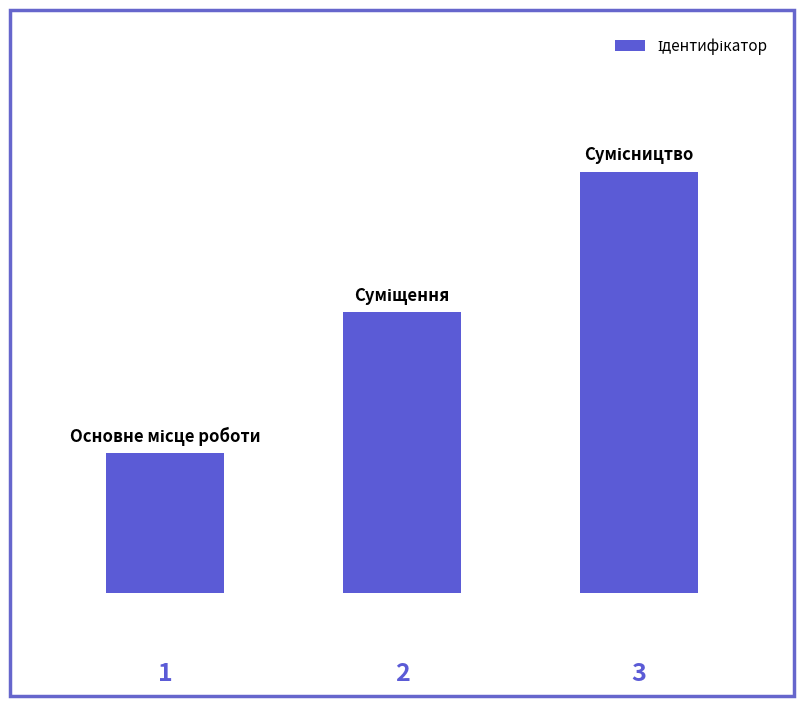

Are the bars horizontal?

No